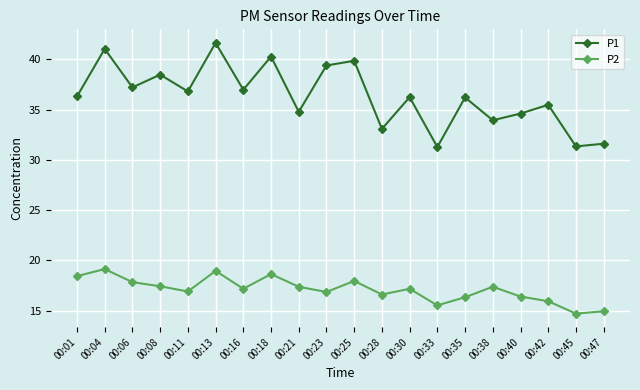

What is the total value across all series at 00:16?

54.1